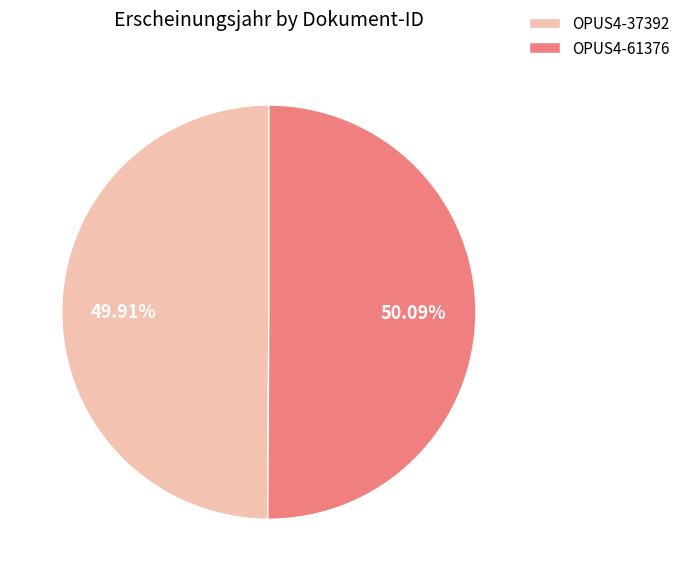

True or false: OPUS4-37392 accounts for 35% of the total.

False